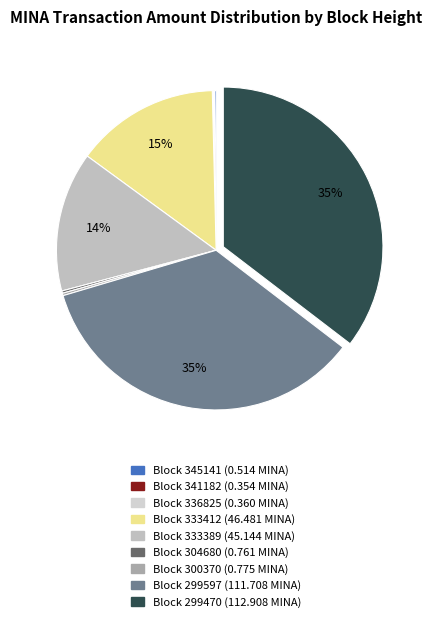

What is the largest slice in the pie chart?

299470